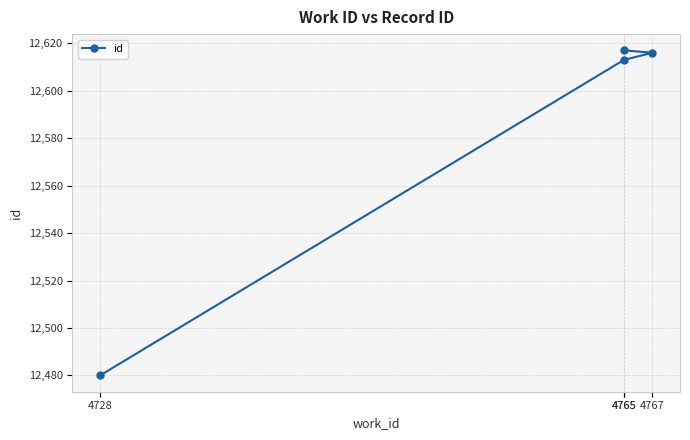

Reading right to left, list all the values displayed in this chart.

12617	12616	12613	12480